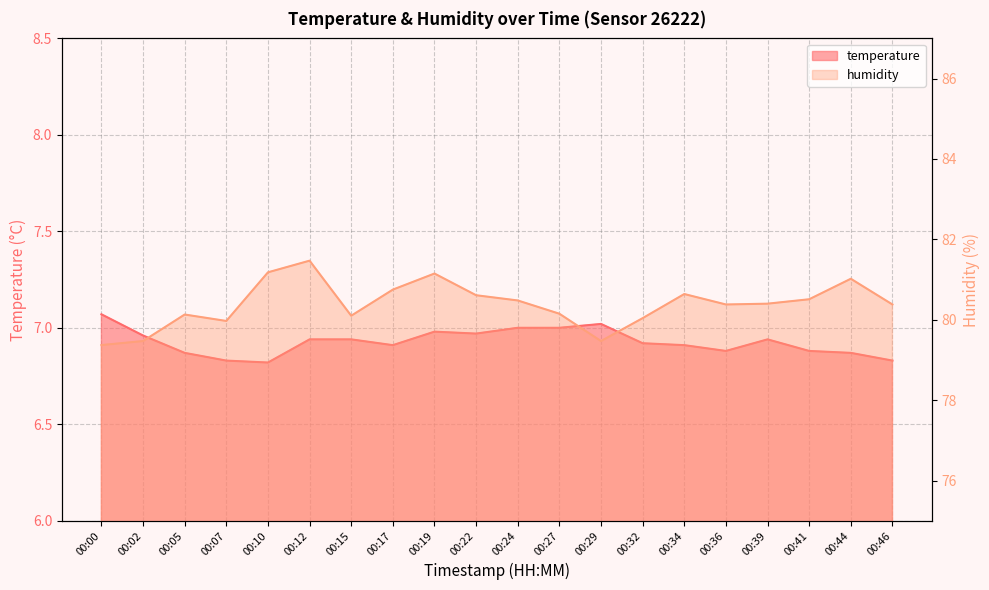

What is the total value across all series at 00:10?

88.0